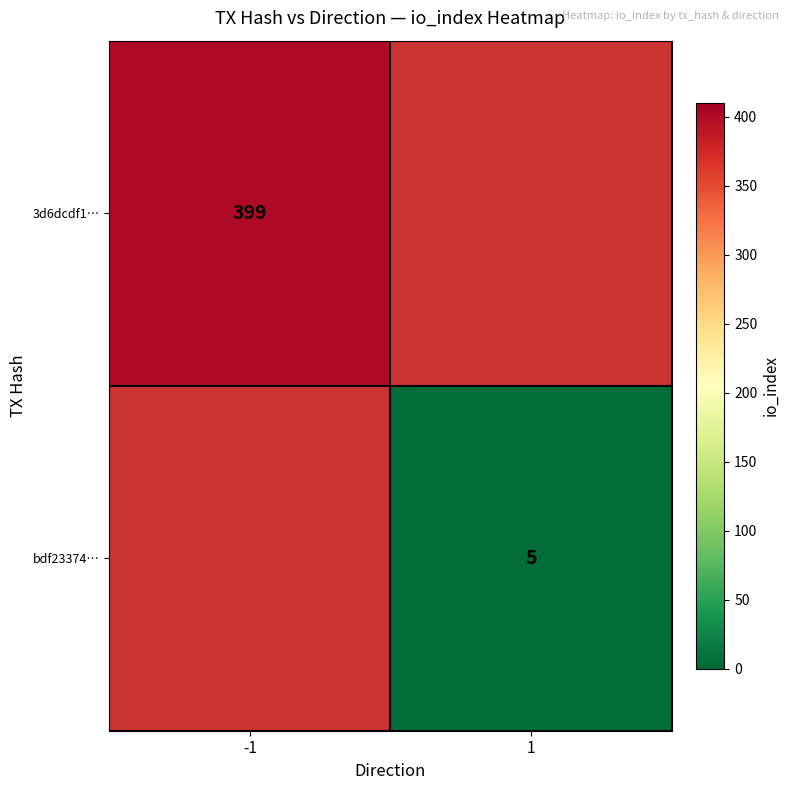

The bdf23374… series shows 7 at 1. True or false?

False